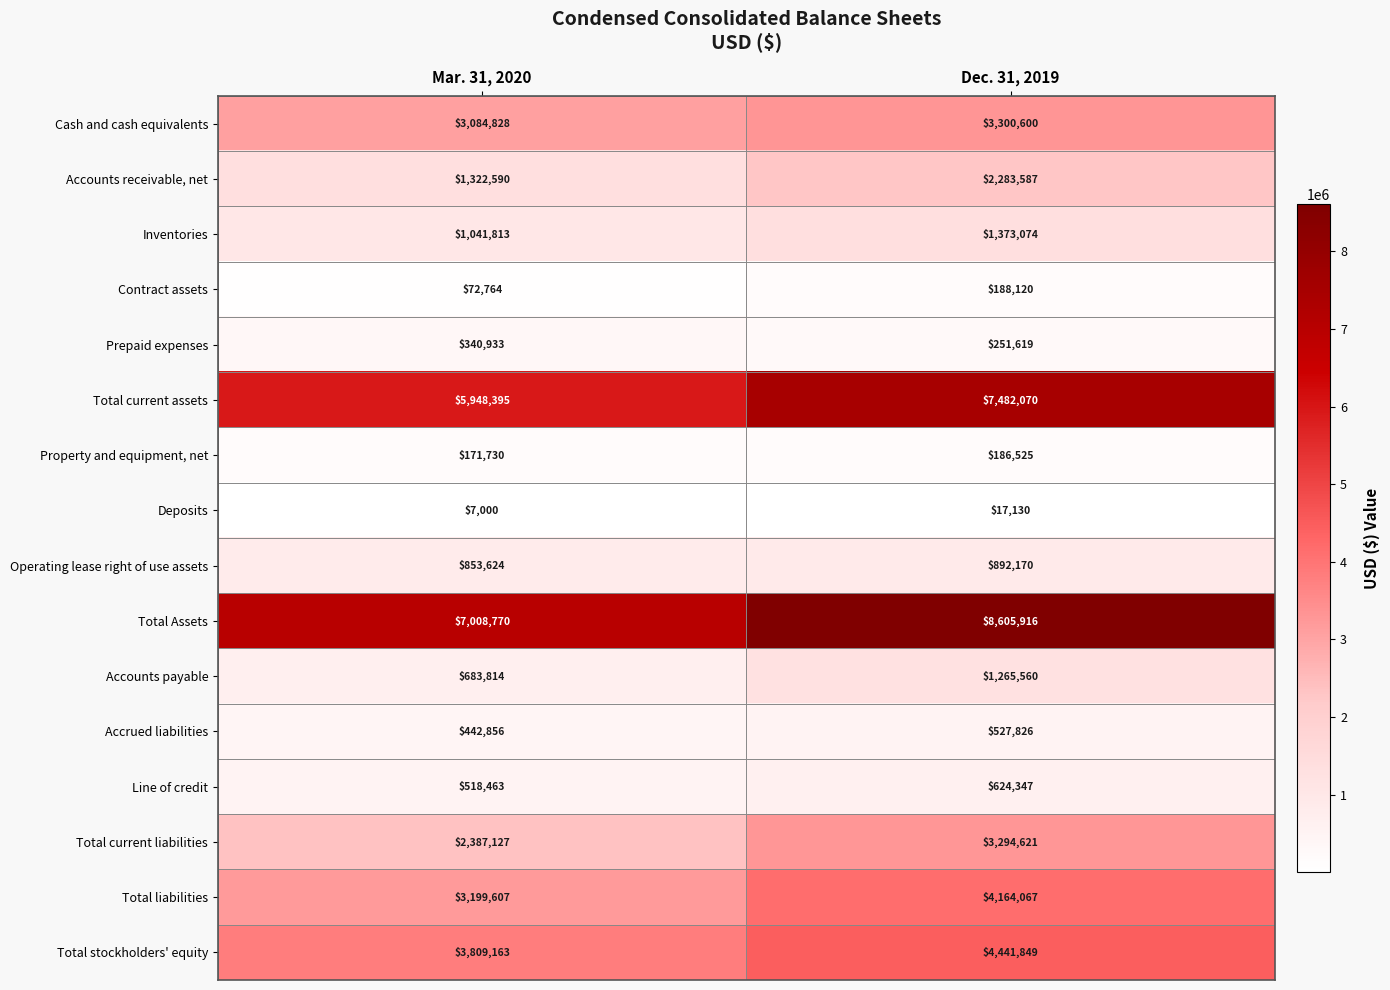

What is the approximate value of Total Assets at Dec. 31, 2019, to the nearest 50?

8605900